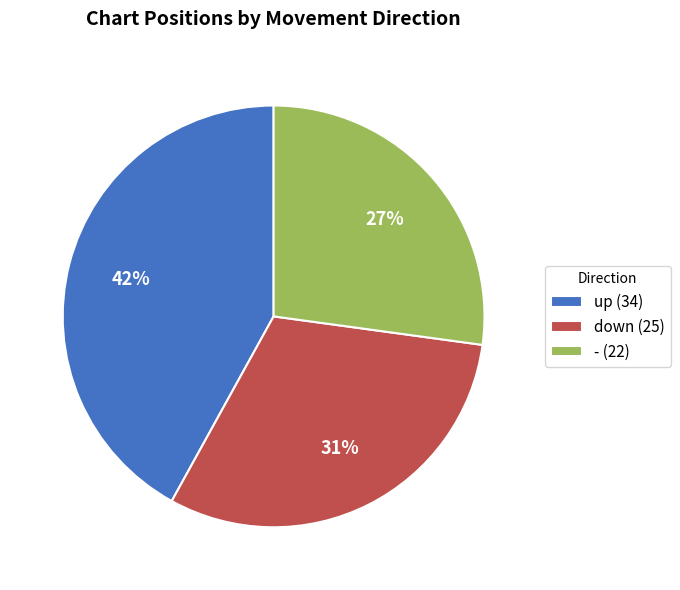

To the nearest percent, what is the difference between the largest and smallest slice percentages?

15%